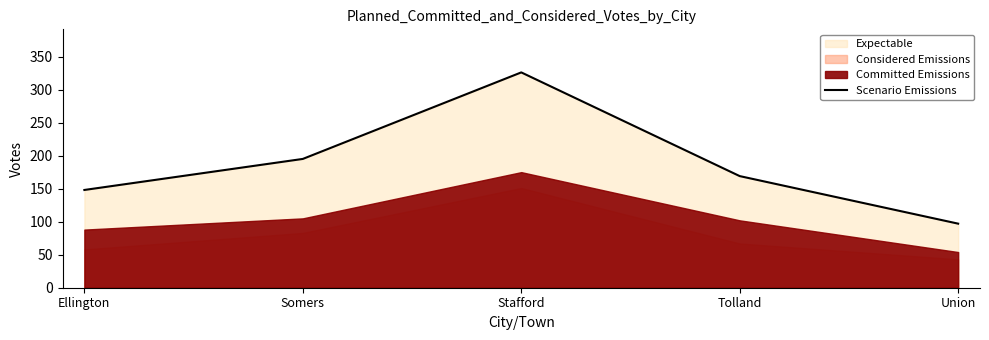

List the labels in order of value, smallest first.

Union, Ellington, Tolland, Somers, Stafford